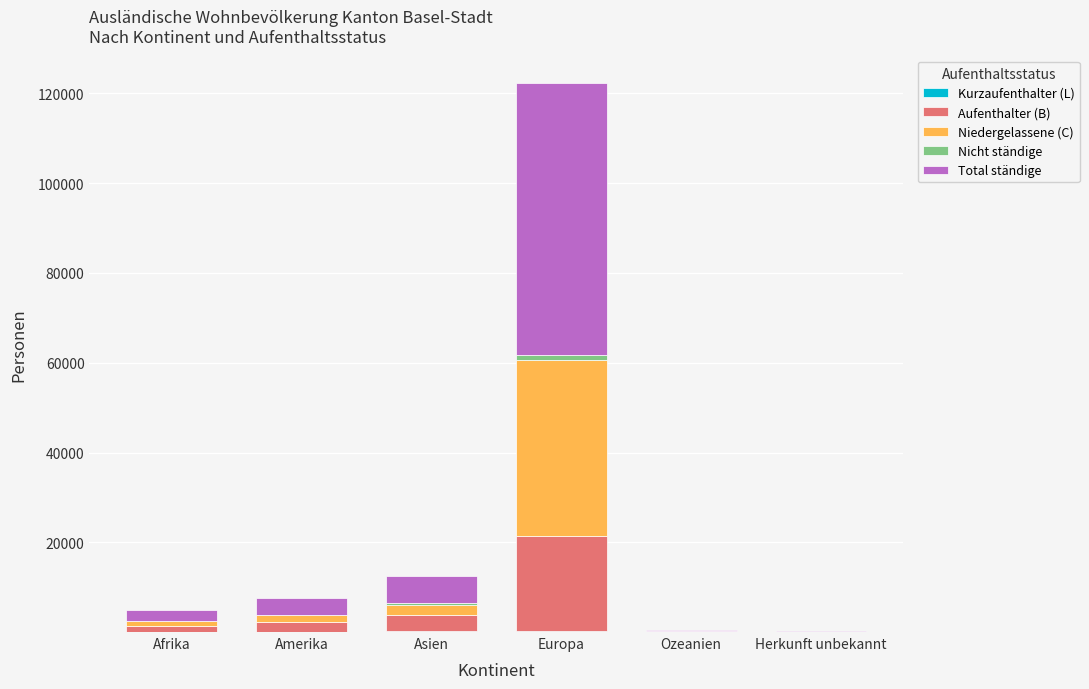

At which category is the sum across all series the highest?

Europa